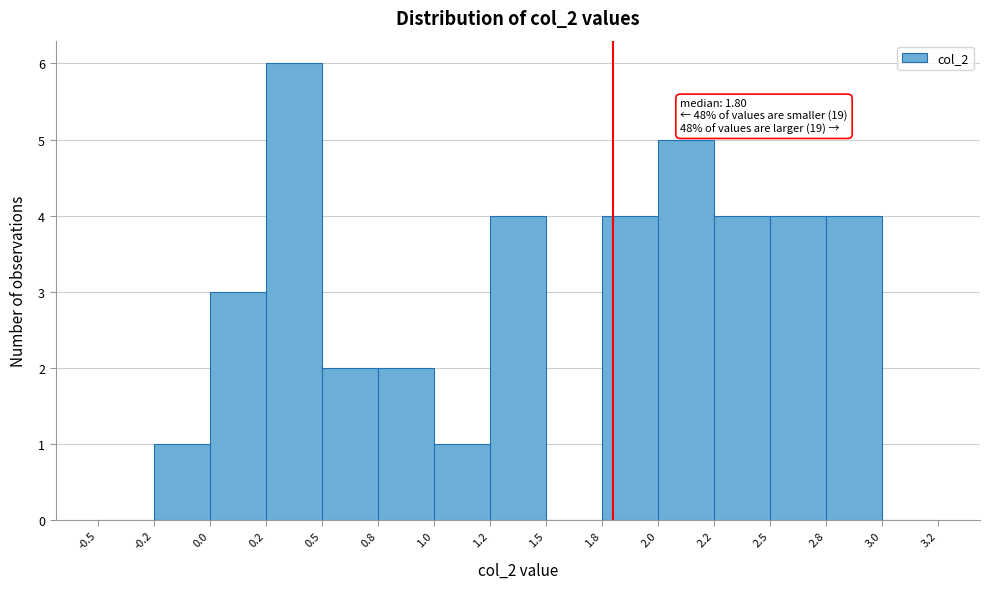

Reading left to right, extract all data points from this chart.

-0.5=0	-0.2=1	0.0=3	0.2=6	0.5=2	0.8=2	1.0=1	1.2=4	1.5=0	1.8=4	2.0=5	2.2=4	2.5=4	2.8=4	3.0=0